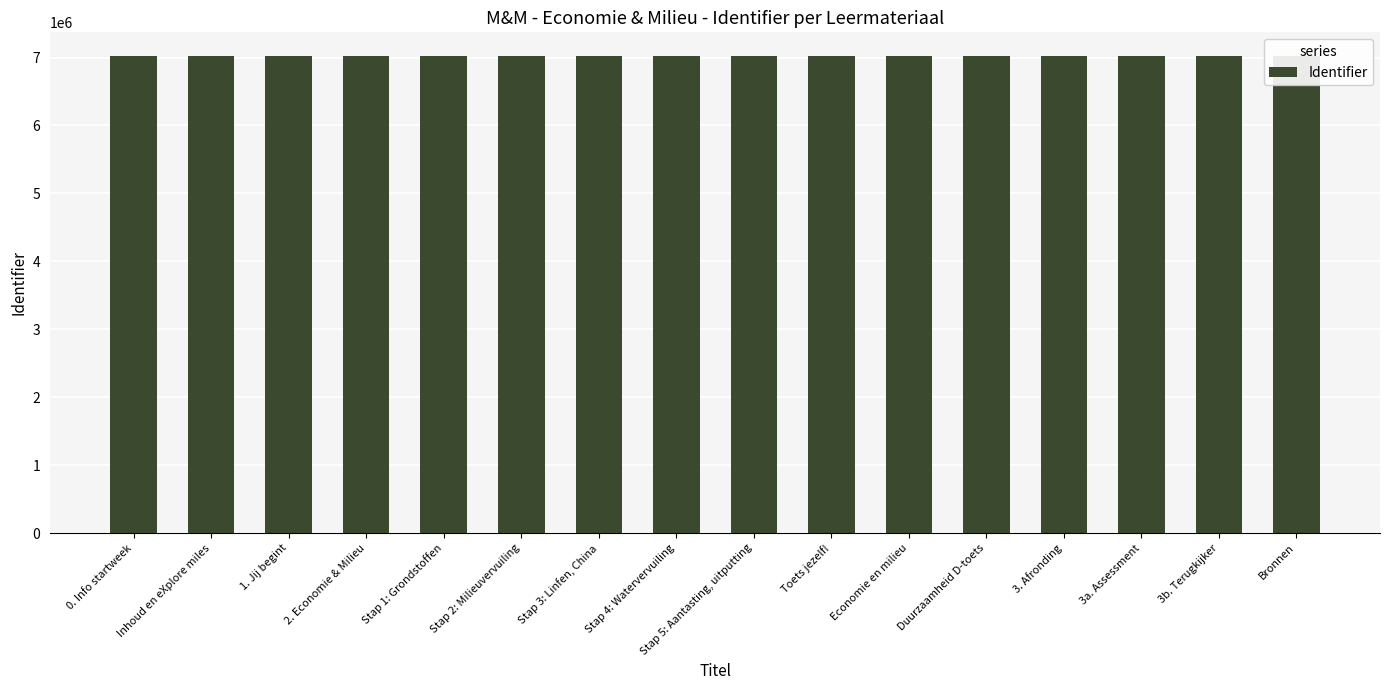

Are the bars horizontal?

No